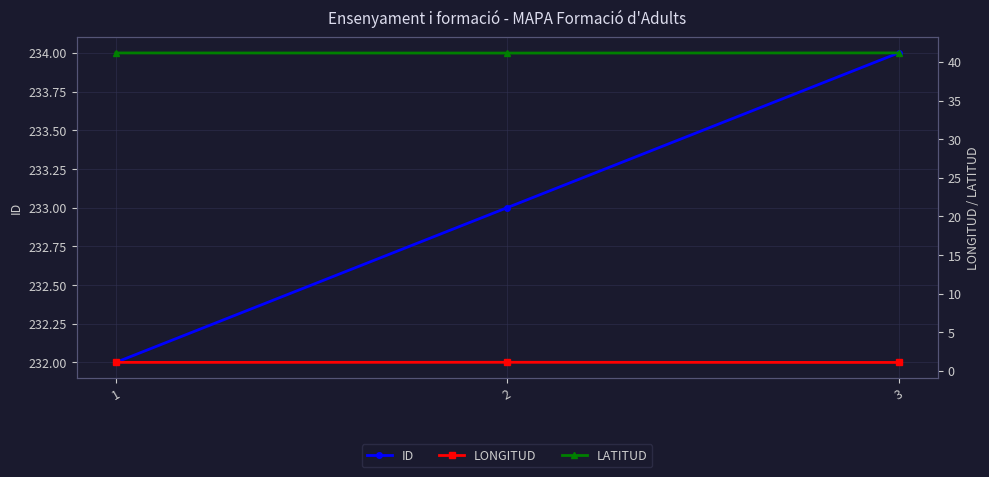

List the series in order of their overall mean, highest first.

ID, LATITUD, LONGITUD